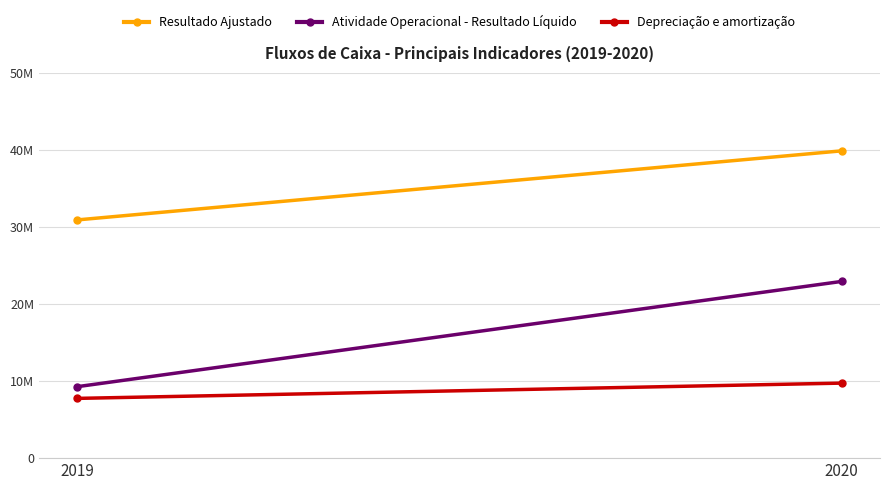

Reading left to right, transcribe all the data shown in this chart.

Resultado Ajustado: 30930901	39899880
Atividade Operacional - Resultado Líquido: 9278368	22947457
Depreciação e amortização: 7757948	9741994